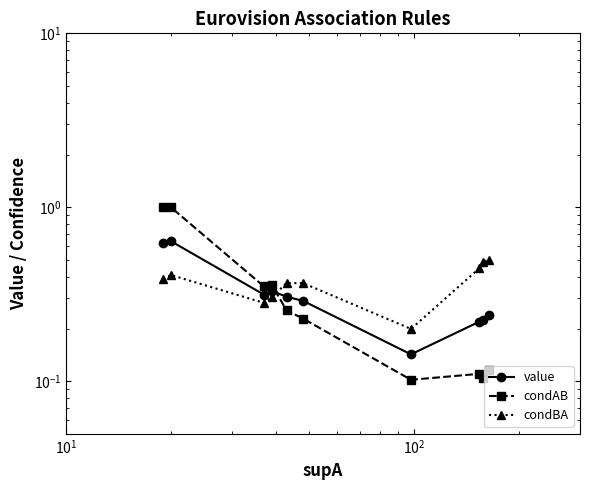

True or false: condAB has more than 2 points higher than both neighbors.

False